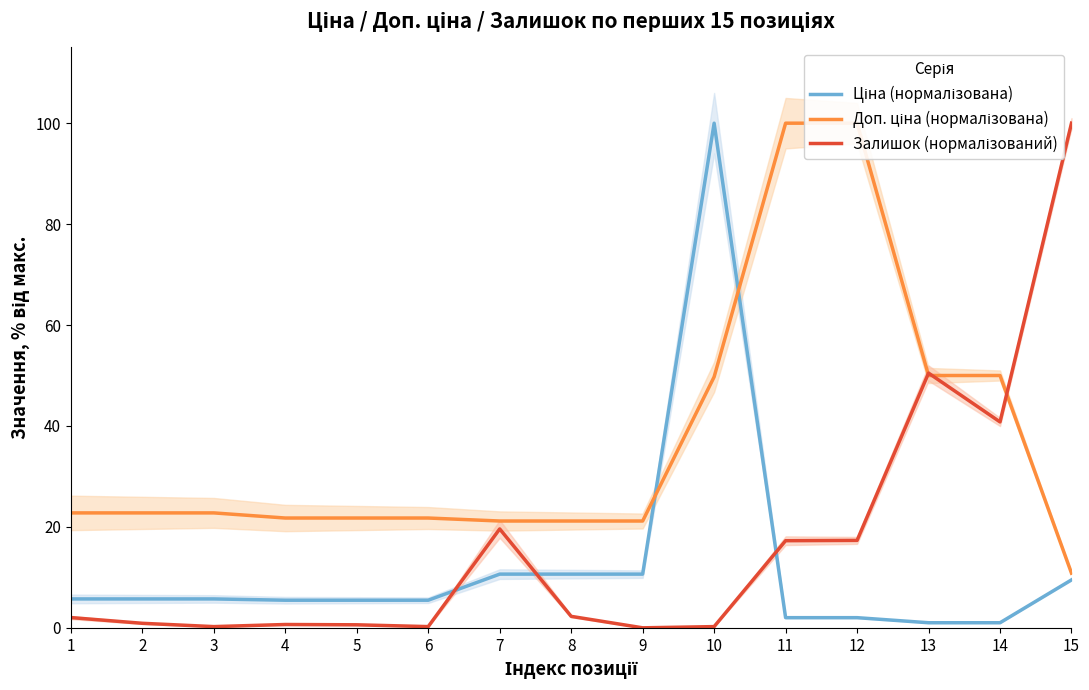

Which series has the largest total across all categories?

Доп. ціна (нормалізована)